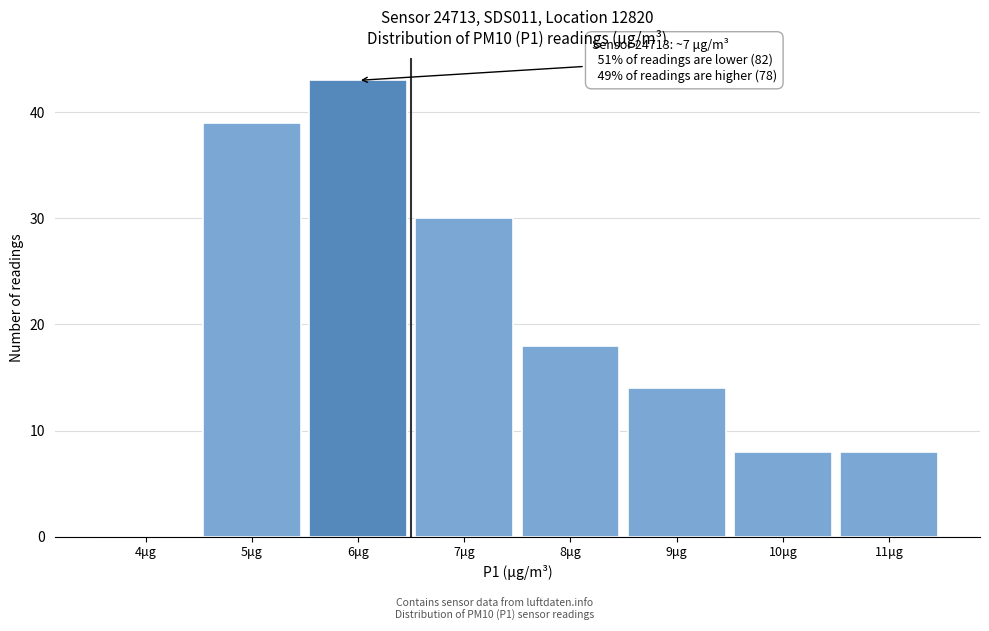

Reading left to right, extract all data points from this chart.

4μg=0	5μg=39	6μg=43	7μg=30	8μg=18	9μg=14	10μg=8	11μg=8